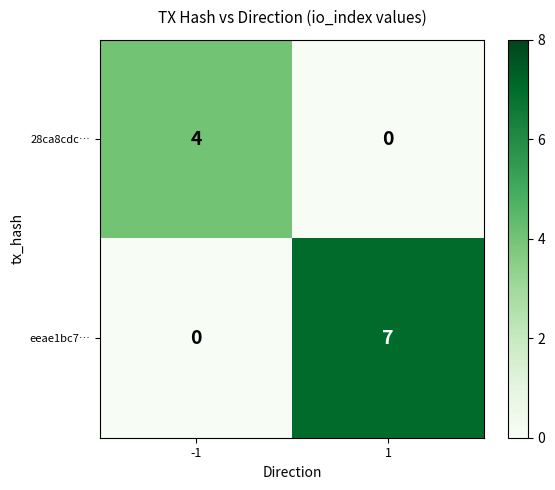

What is the sum of the 28ca8cdc… values at -1 and 1?

4